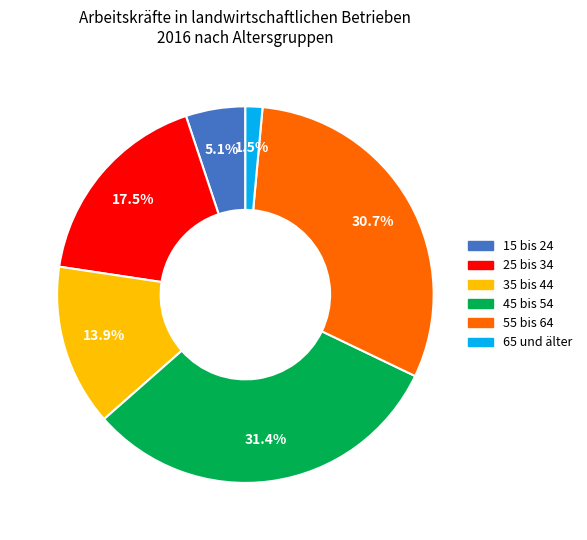

Rank the categories by value from highest to lowest.

45 bis 54, 55 bis 64, 25 bis 34, 35 bis 44, 15 bis 24, 65 und älter